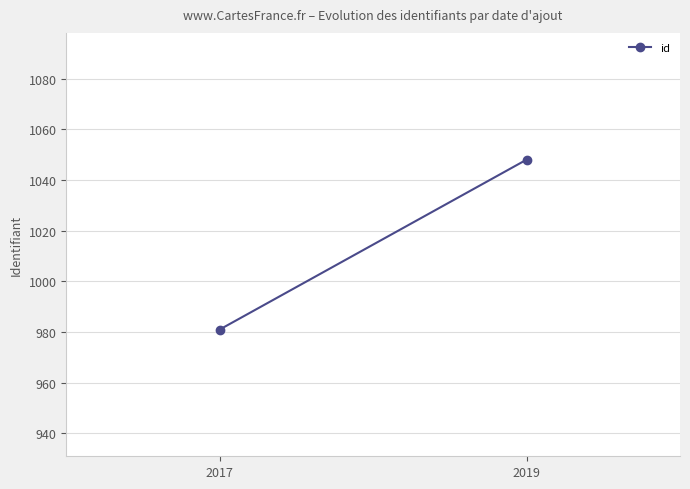

What is the minimum value shown in the chart?

981